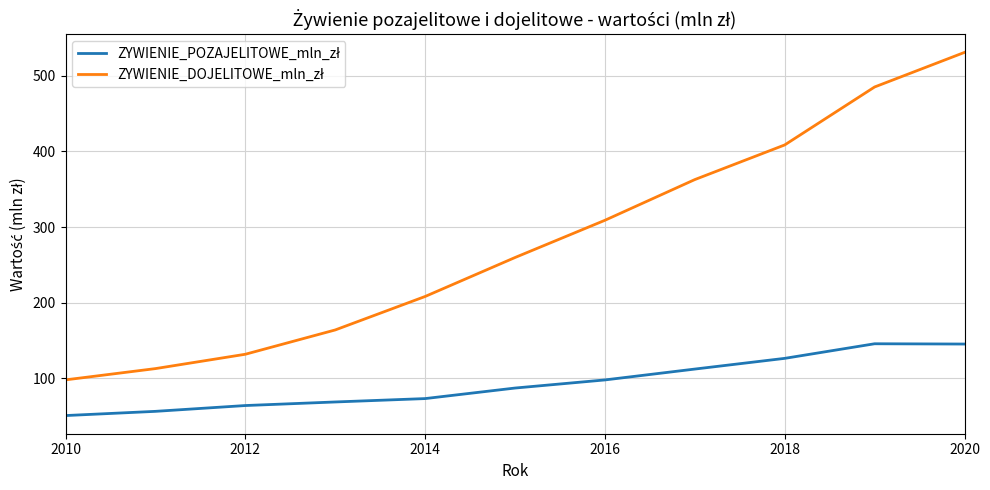

What is the smallest value displayed?

50.8